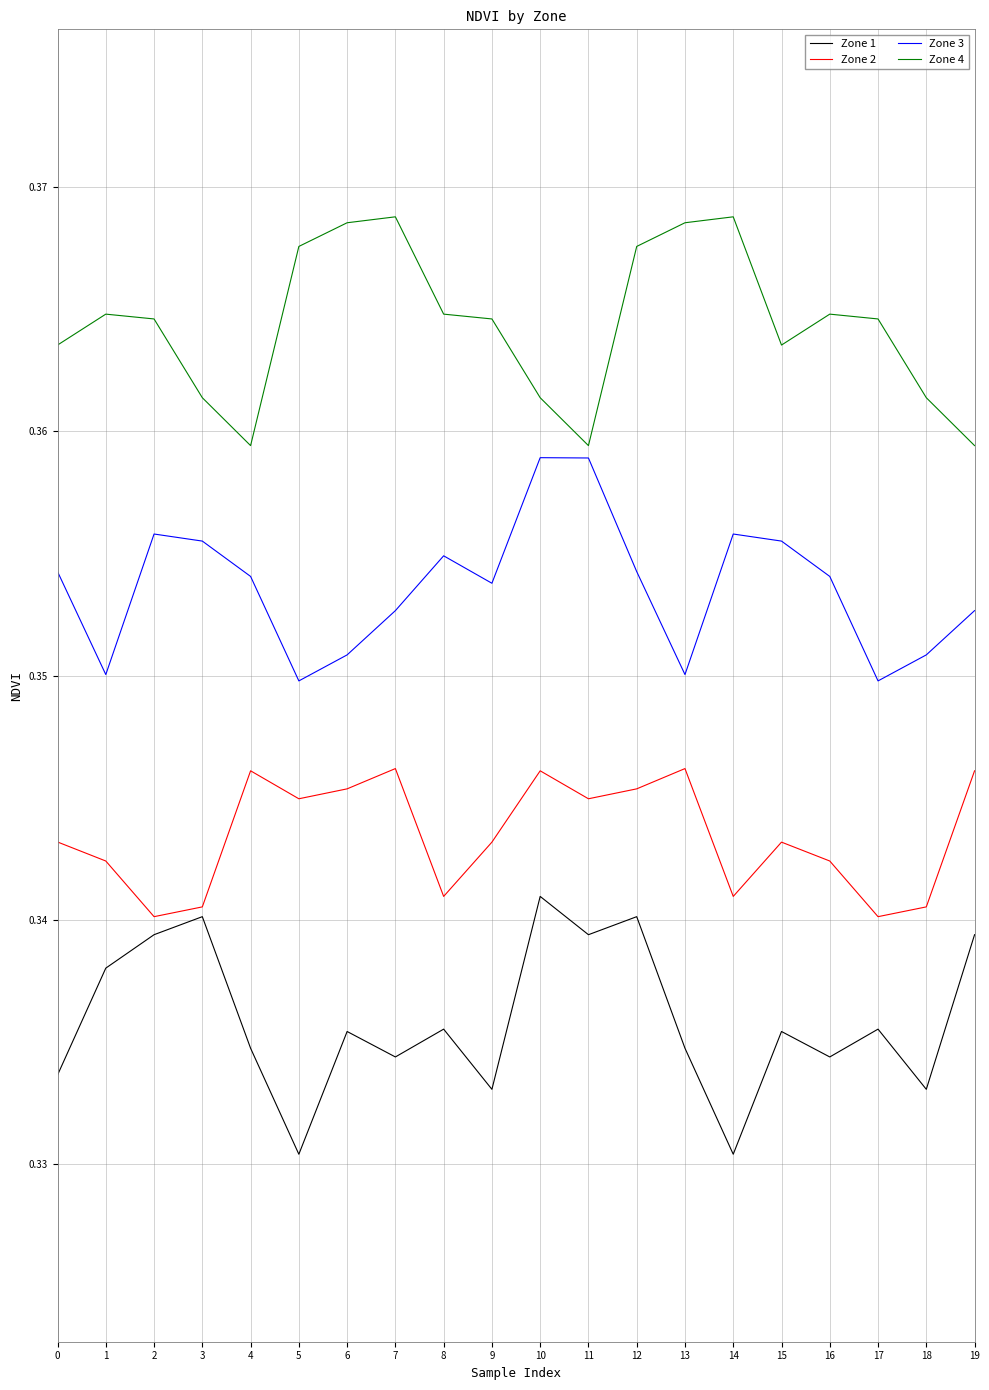

Which series has the largest range (max minus min)?

Zone 1